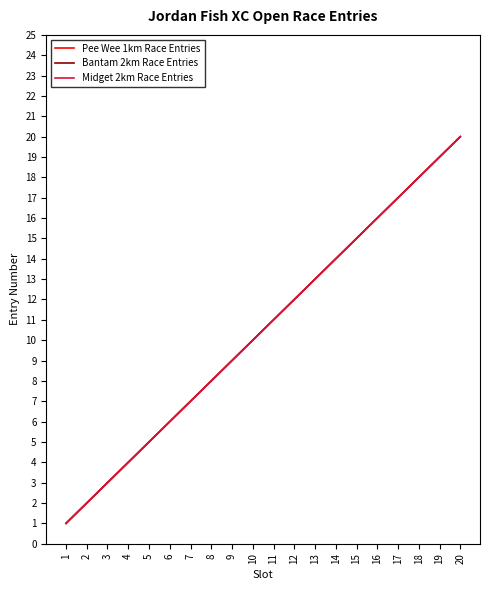

Does the chart display data point markers on the line(s)?

No